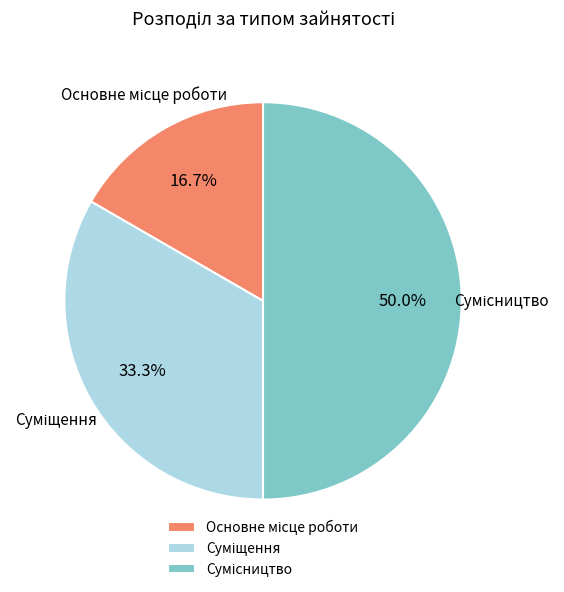

Is there any slice that represents more than half of the pie?

No